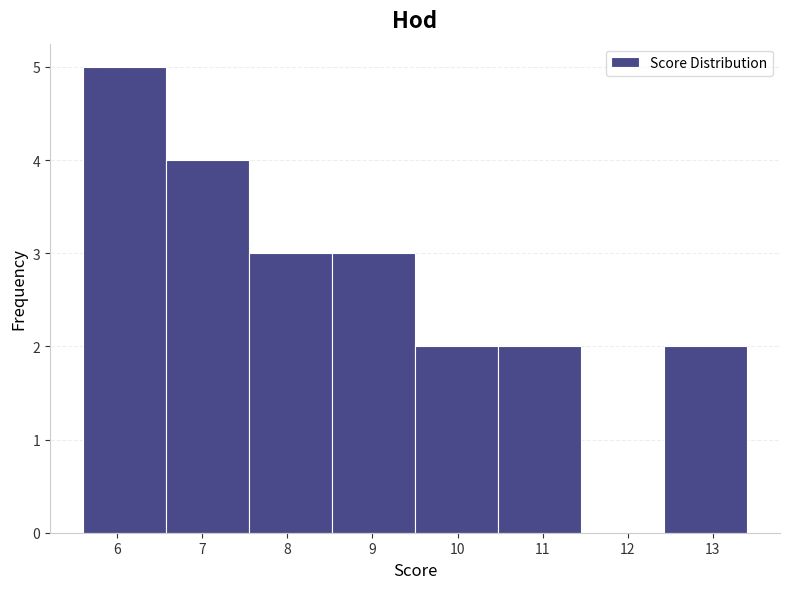

Reading left to right, list every bar in this chart as the range it spans on the x-axis followed by its height. Neither the bar edges nor the heights are printed on the chart, so give them approximately, as read against the axes.

5.6 to 6.6: 5
6.6 to 7.6: 4
7.6 to 8.5: 3
8.5 to 9.5: 3
9.5 to 10.5: 2
10.5 to 11.5: 2
11.5 to 12.4: 0
12.4 to 13.4: 2